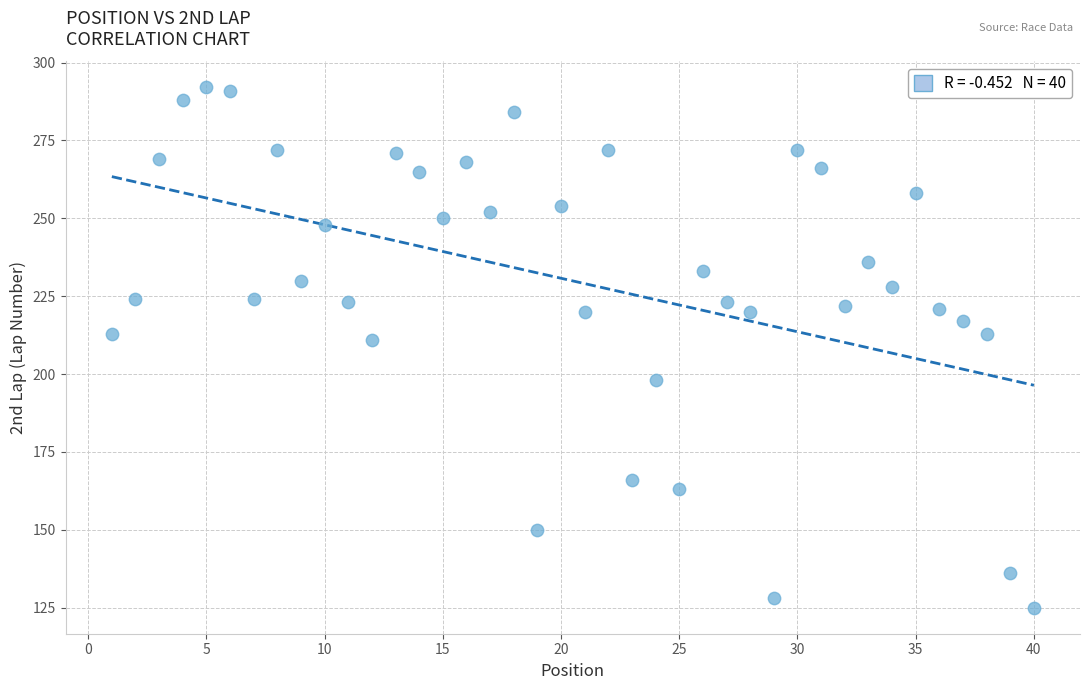

What Y value in the scatter plot is closest to 208?

211